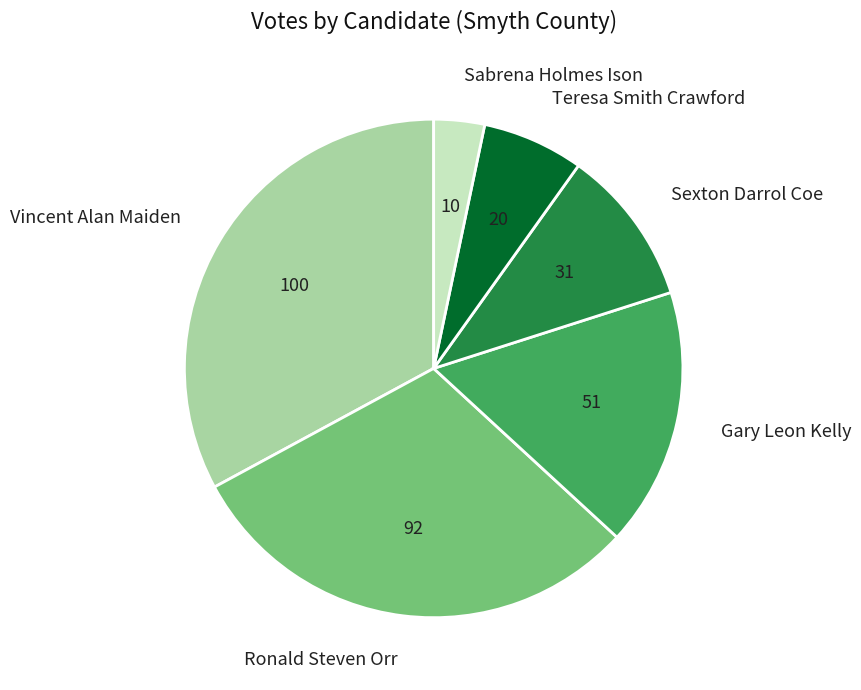

Is the sum of Gary Leon Kelly and Sexton Darrol Coe greater than half?

No